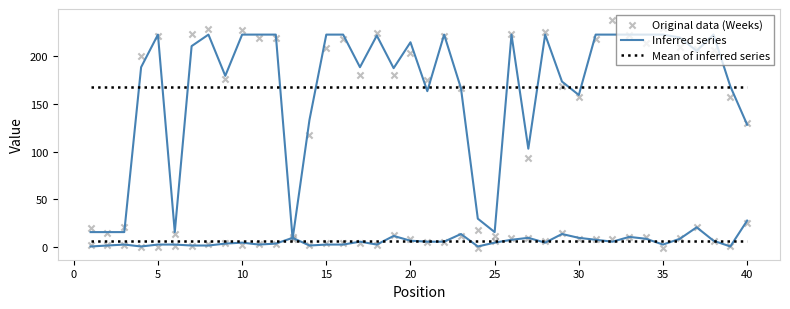

Is the value of Inferred series at 22 greater than the value of Original data (Weeks) at 45?

No